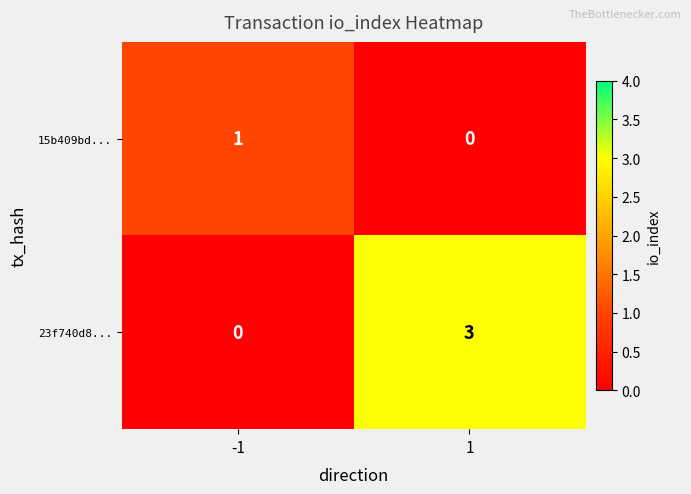

What is the total value across all series at -1?

1